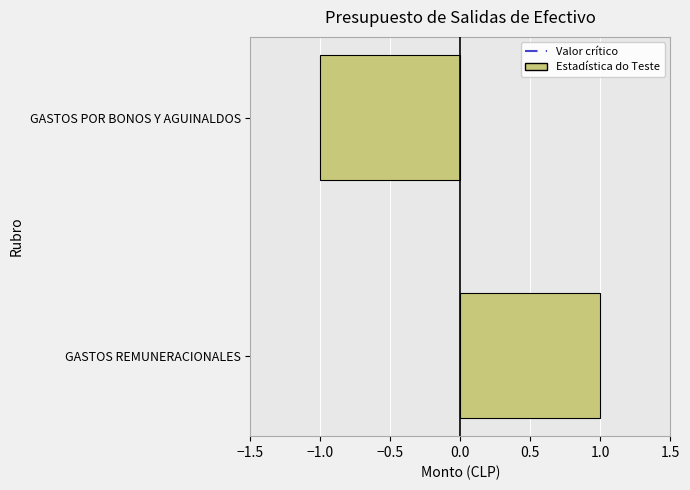

Reading bottom to top, extract all data points from this chart.

GASTOS REMUNERACIONALES=1.0	GASTOS POR BONOS Y AGUINALDOS=-1.0